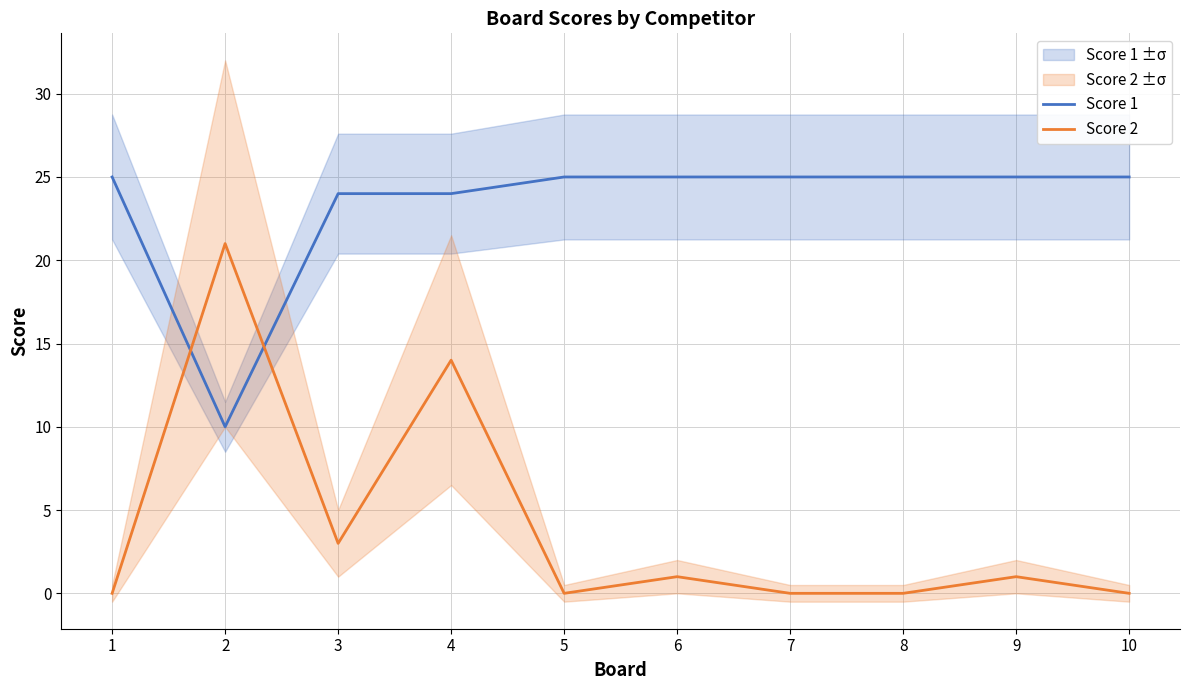

Between 2 and 1, which is larger?

1